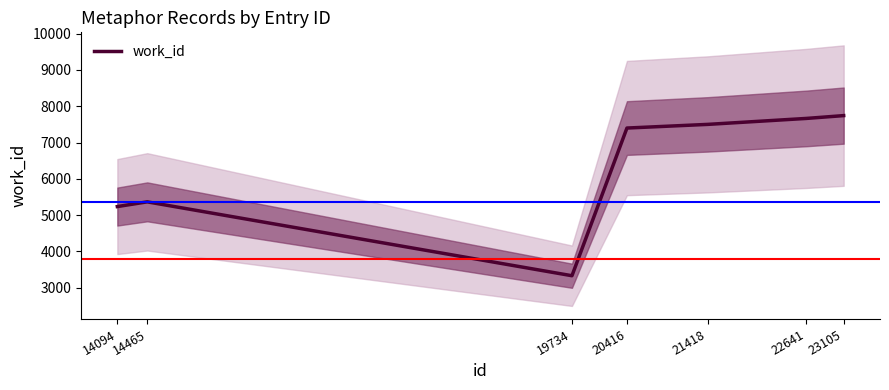

Count the number of data series in this chart.

1